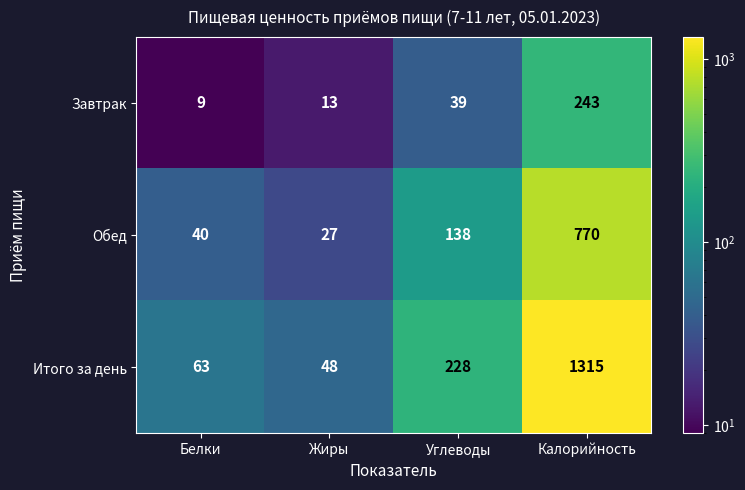

Read the Обед value at Белки.

40